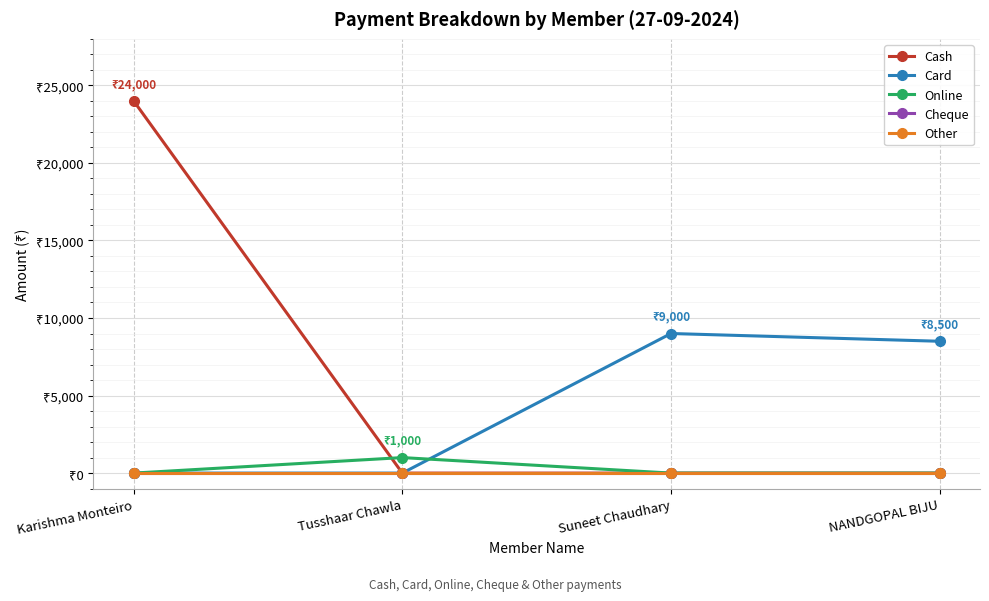

Is this an area chart (filled region under the line)?

No